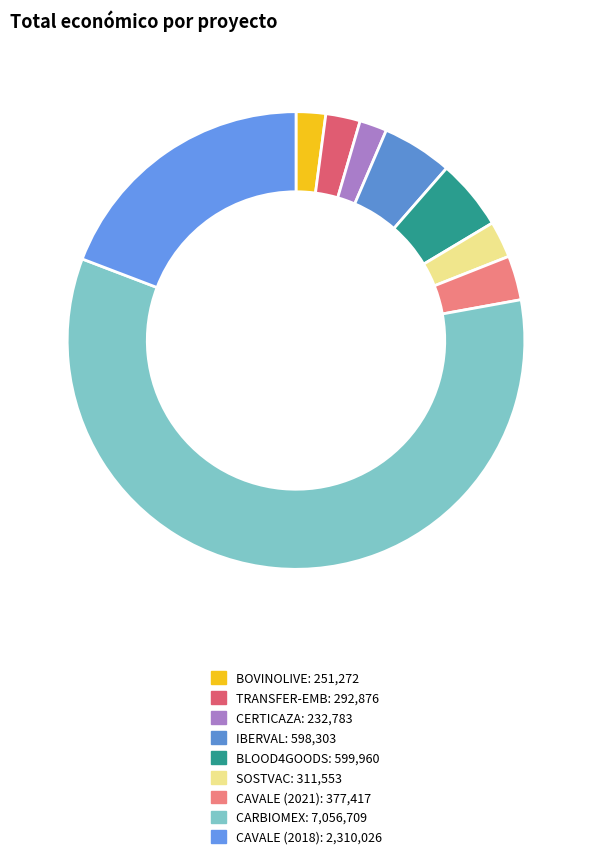

Combined, do BLOOD4GOODS and BOVINOLIVE account for over 50%?

No